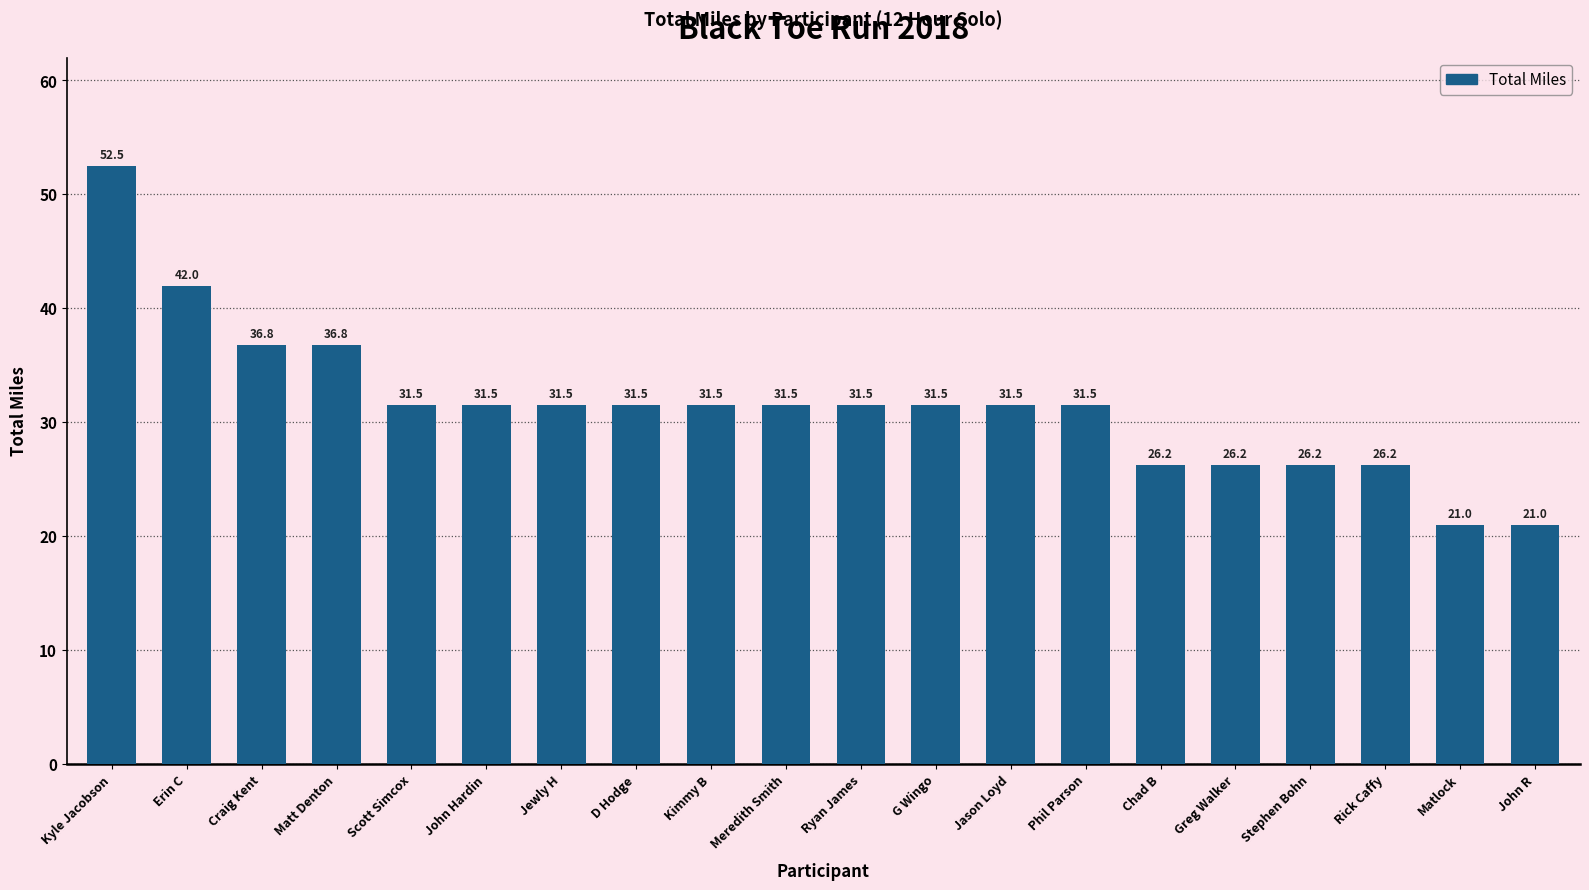

The value at D Hodge is 13.1. True or false?

False